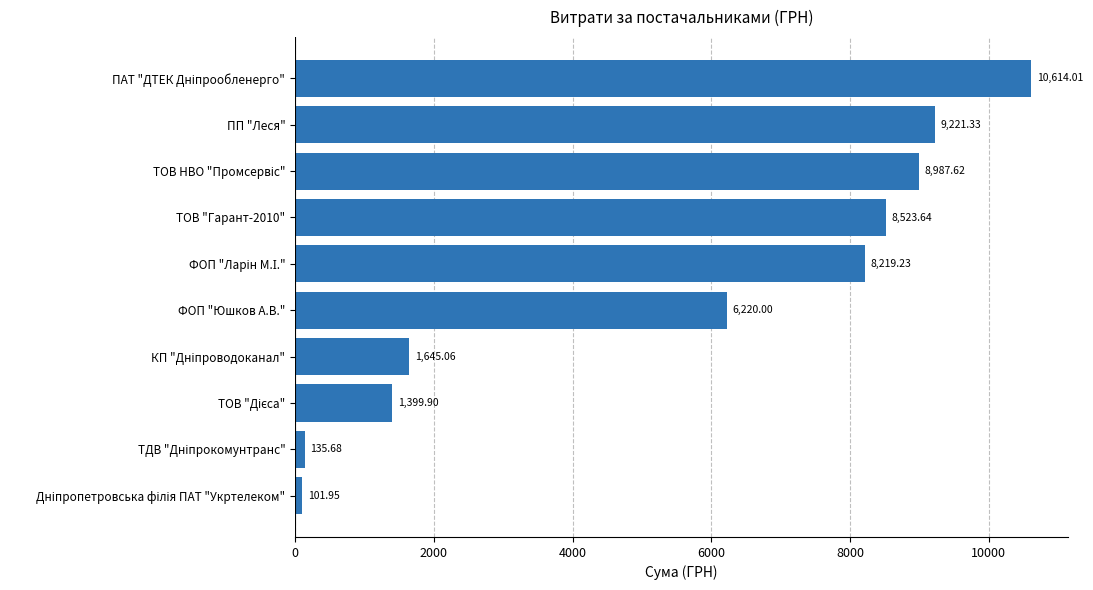

What is the change in value from ФОП "Юшков А.В." to ПП "Леся"?

+3001.3